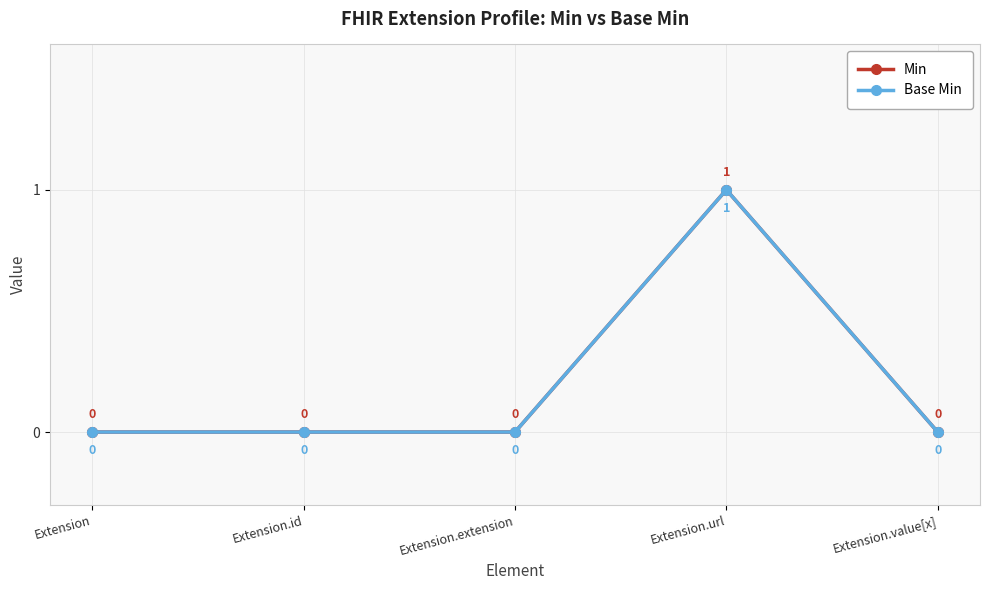

Between Extension.value[x] and Extension.extension, which is larger?

Extension.value[x]